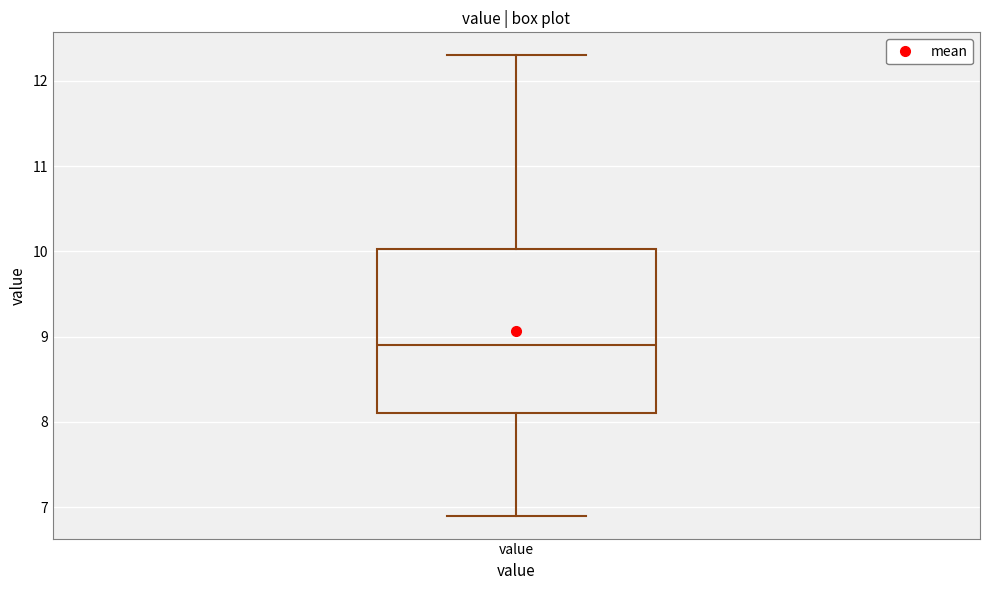

Read this box plot against the y-axis: the position of the median line, the range covered by the box, and the ends of both whiskers. The values are not printed on the chart, so give them approximately, as read against the axis.

median 8.9, box 8.1 to 10.0, whiskers 6.9 to 12.3